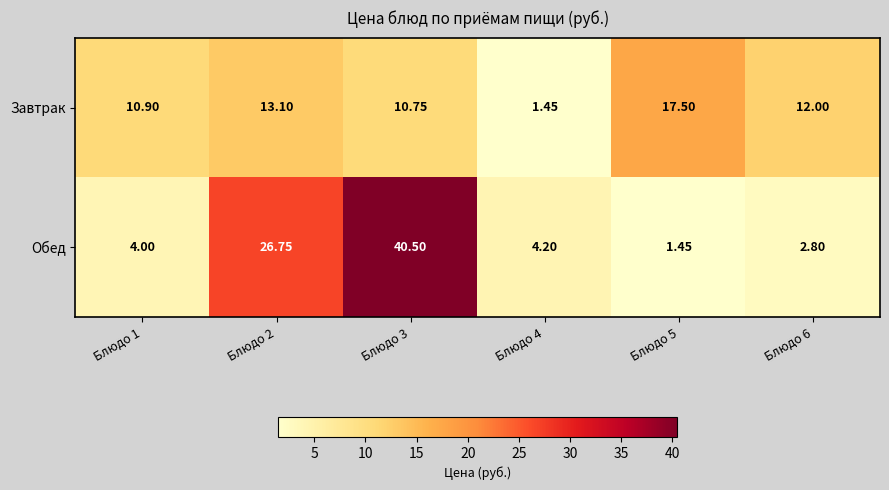

Between Блюдо 5 and Блюдо 6, which series saw the biggest shift?

Завтрак